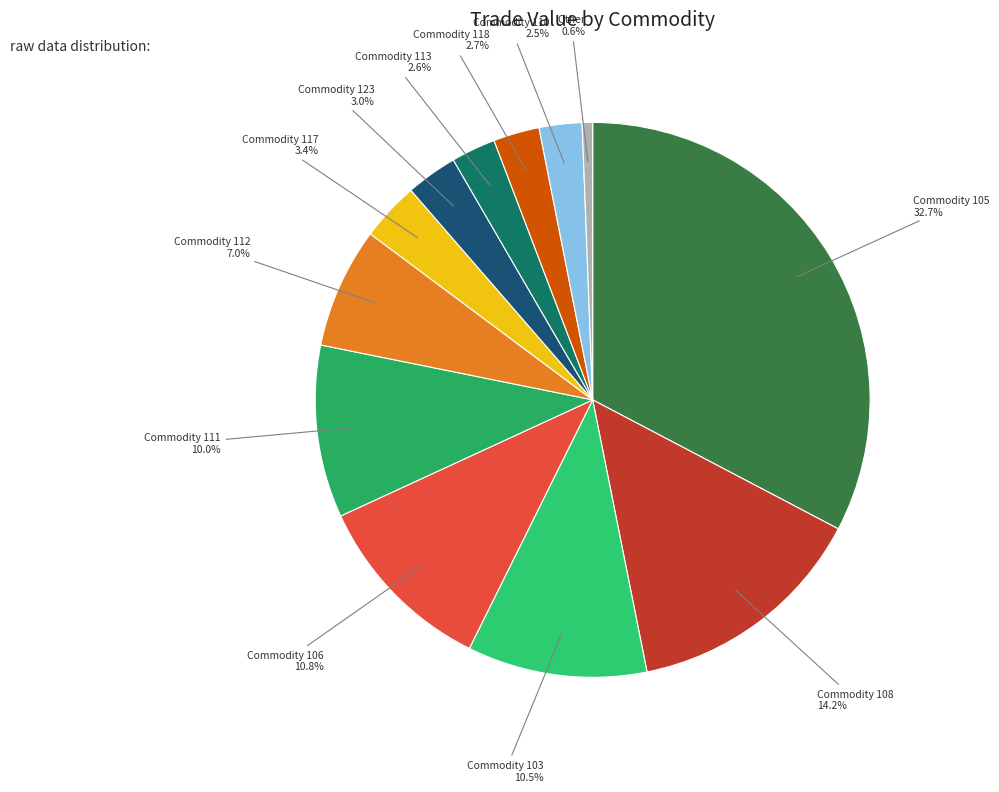

Is the sum of Commodity 106 and Commodity 103 greater than half?

No